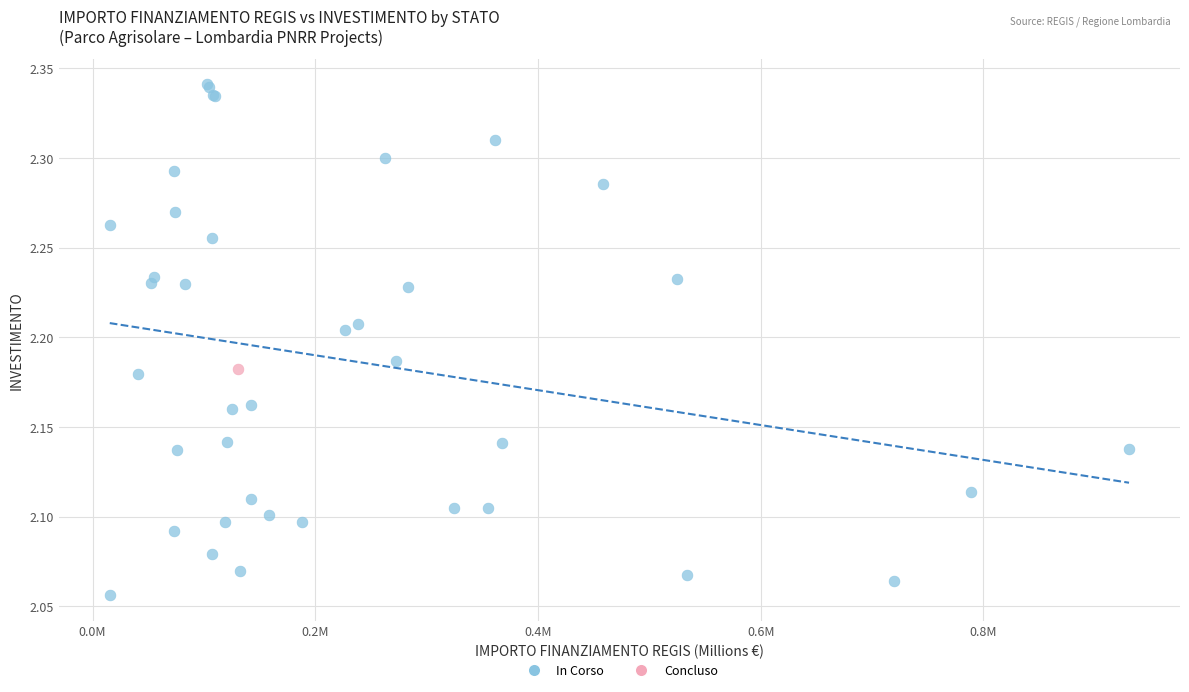

What are all the series names shown in the legend?

In Corso, Concluso